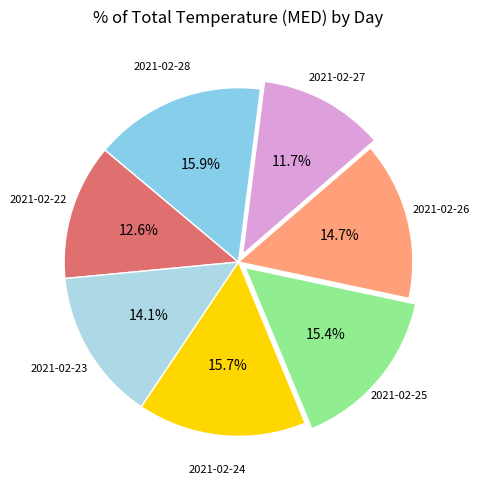

How many segments does this pie chart have?

7